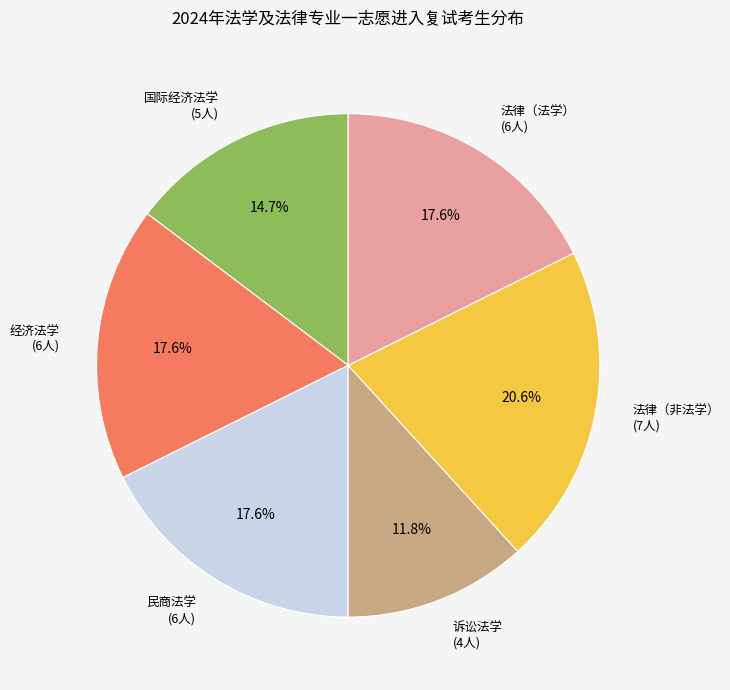

To the nearest percent, what is the average slice percentage?

17%